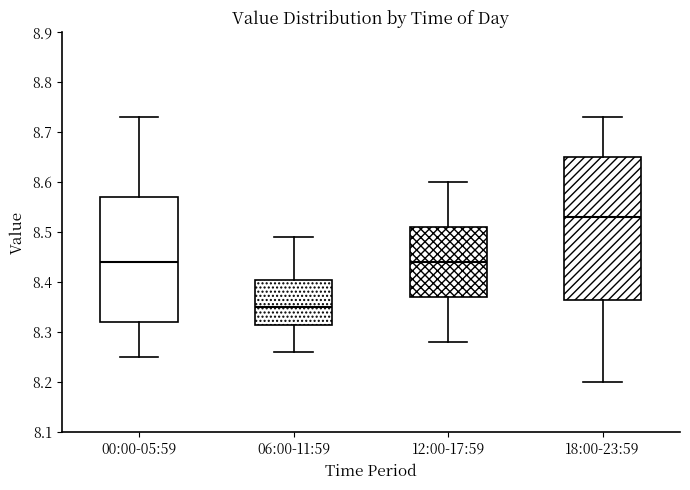

Where is the lower edge of the box for 06:00-11:59 on the y-axis? The values are not printed on the chart, so give them approximately, as read against the axis.

8.32